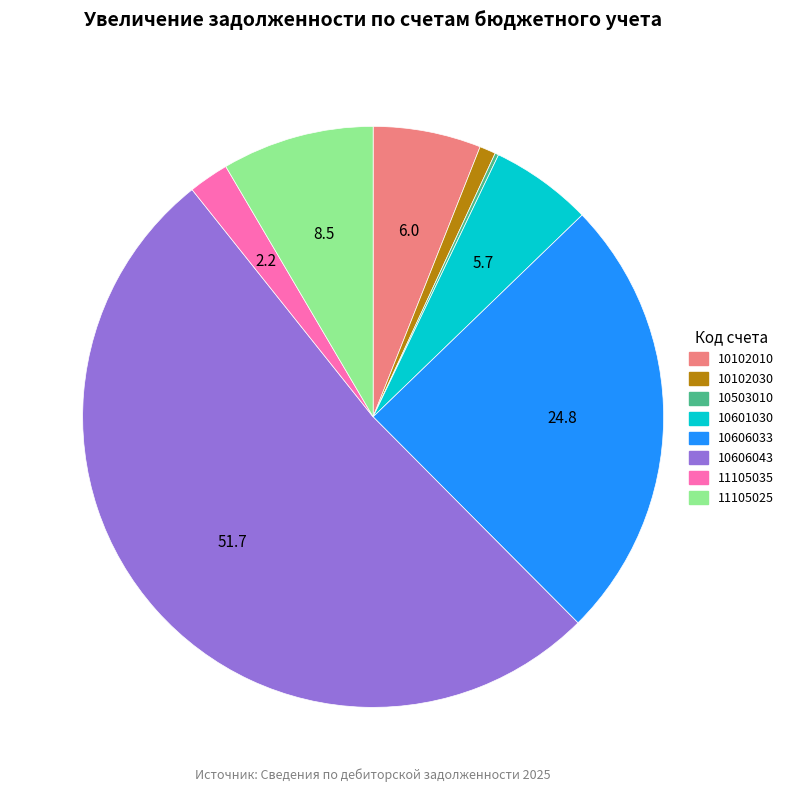

Which slice represents more than half of the pie?

10606043